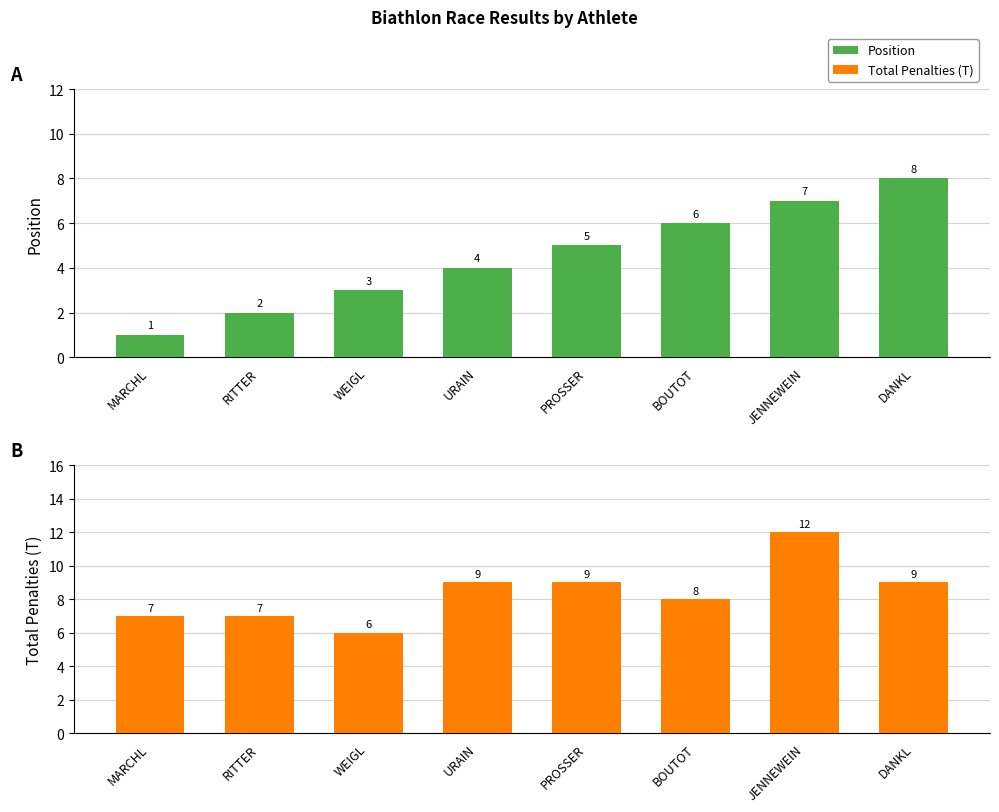

At which category does the chart reach its minimum across all series?

MARCHL